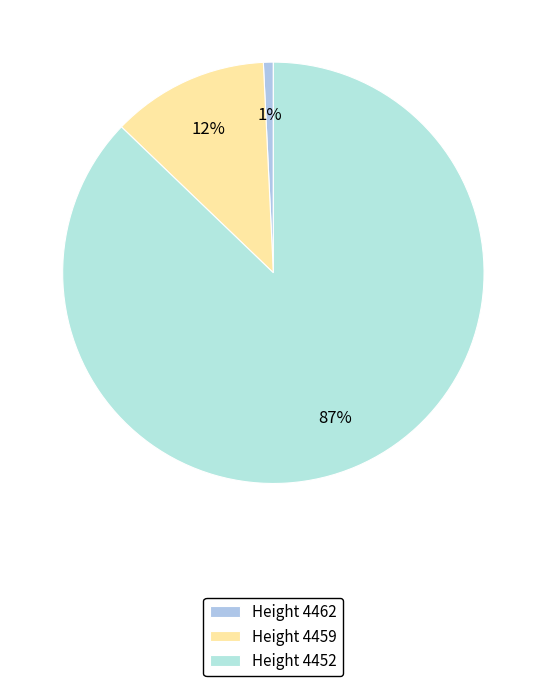

Which slice is the smallest?

Height 4462